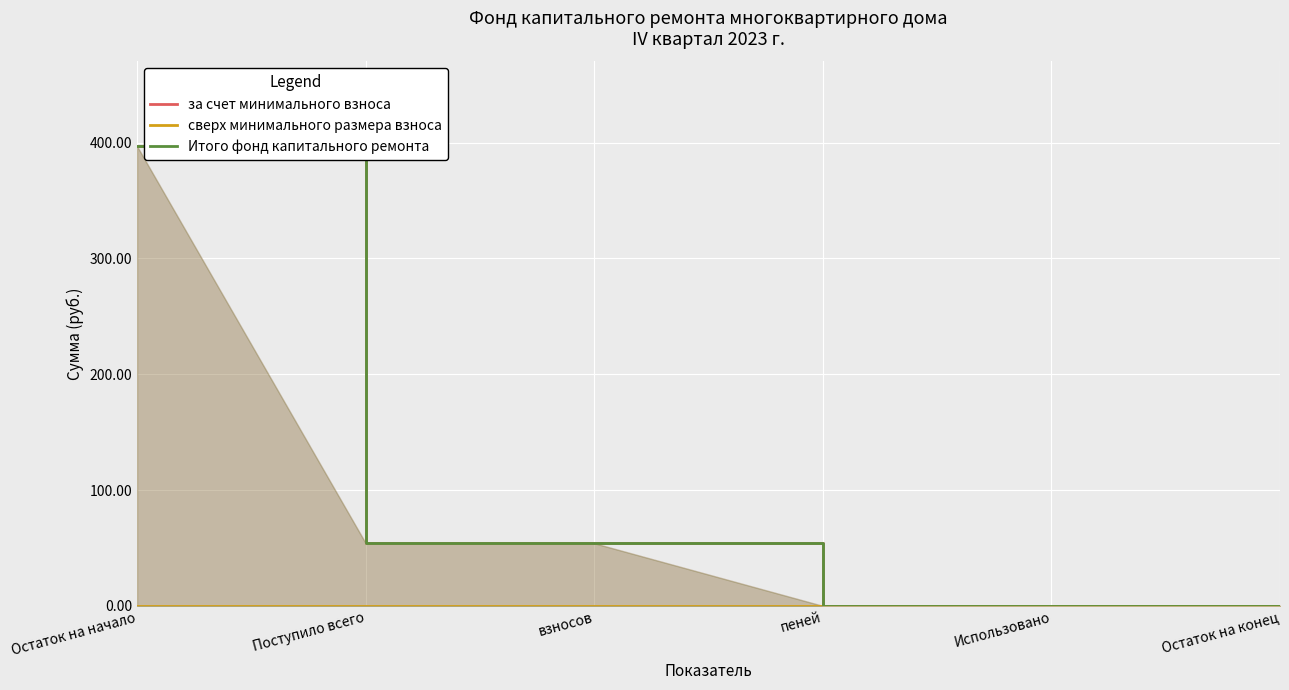

What is the difference between the second highest and minimum values in the за счет минимального взноса series?

54.3